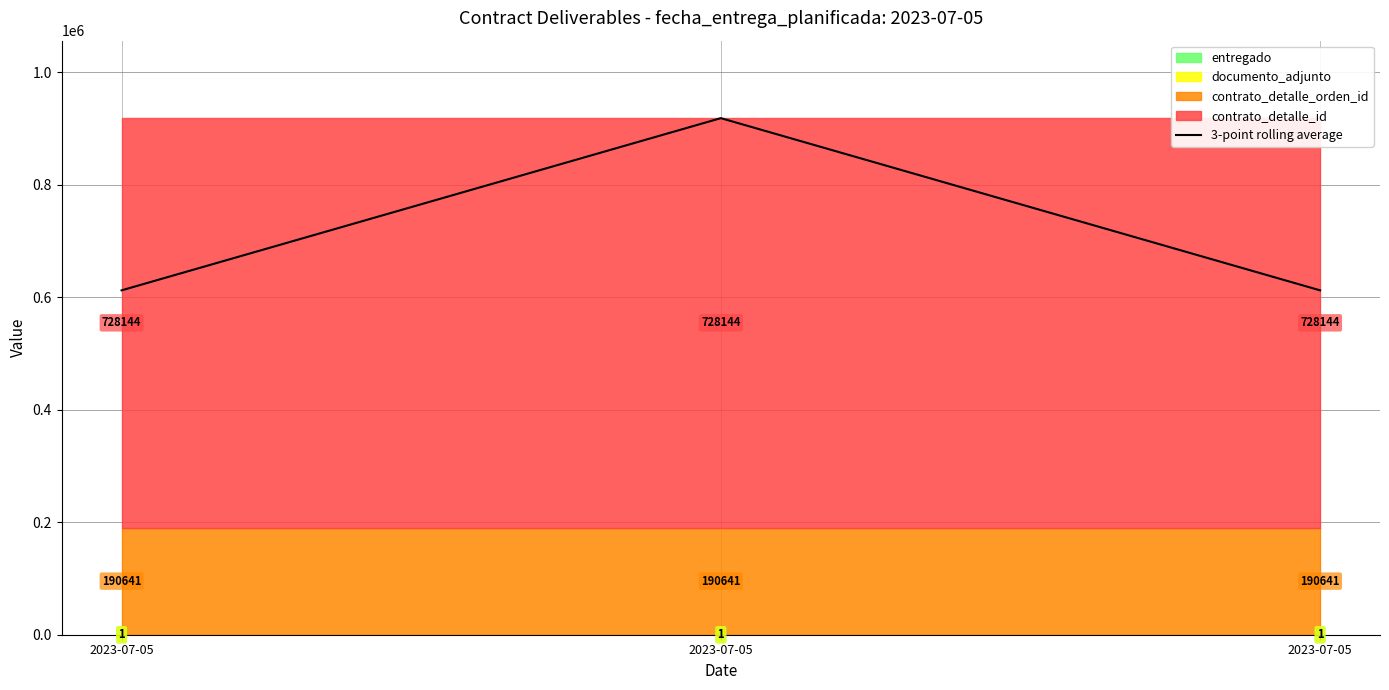

Rank the categories by value from highest to lowest.

2023-07-05, 2023-07-05, 2023-07-05